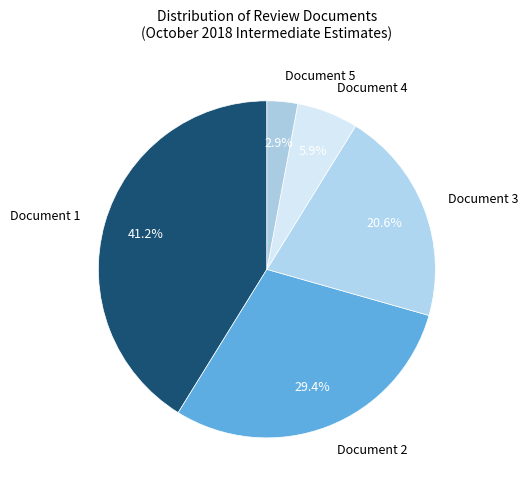

Rank the categories by value from highest to lowest.

Document 1, Document 2, Document 3, Document 4, Document 5